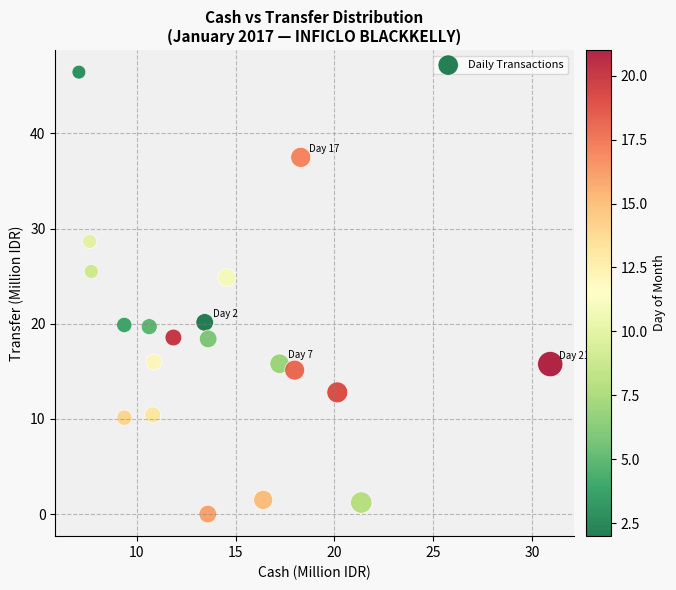

What is the range of Y values (max minus min)?

46.4